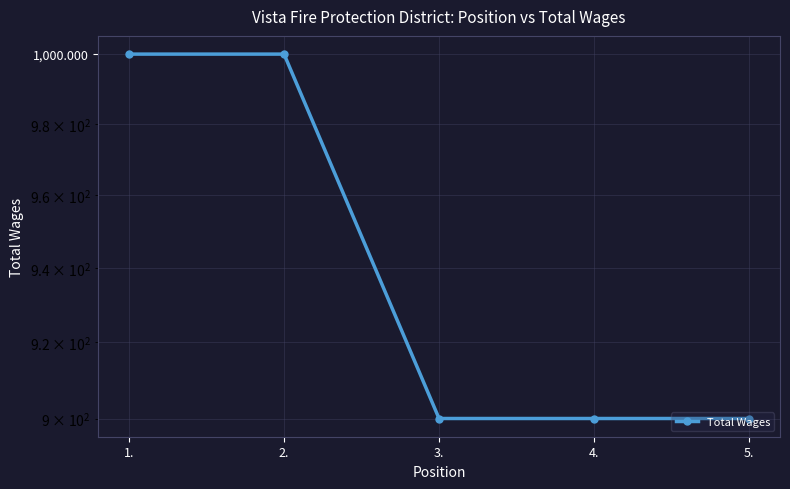

What is the label of the 3rd point from the left?

3.